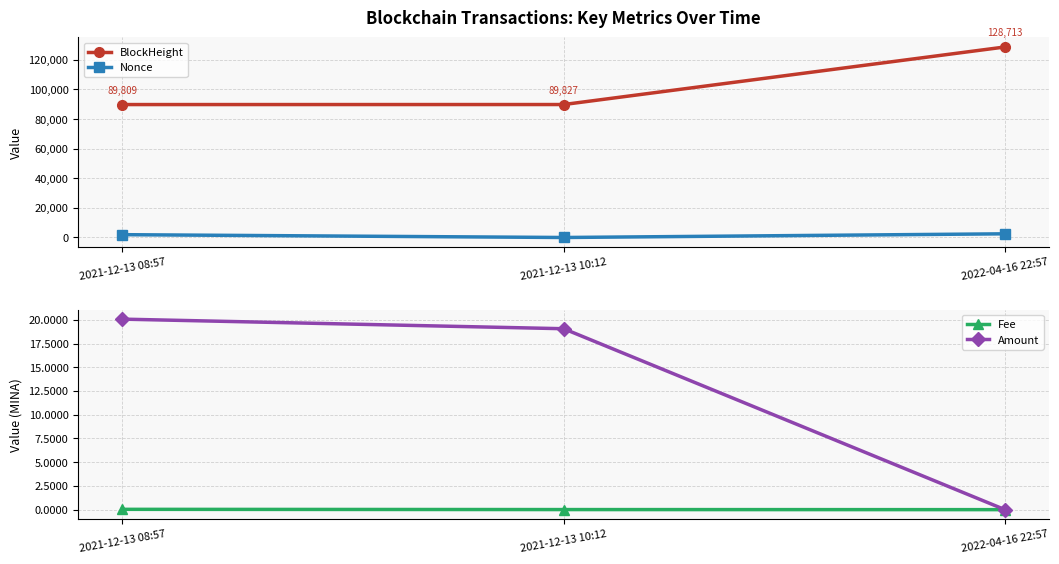

Count the number of categories in the chart.

3